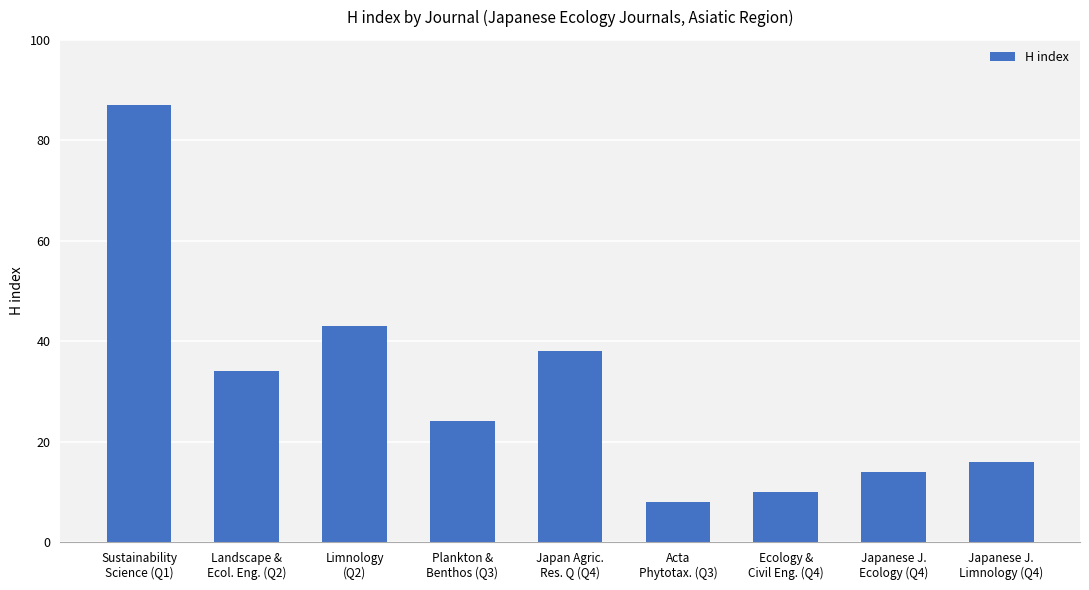

What is the minimum value shown in the chart?

8